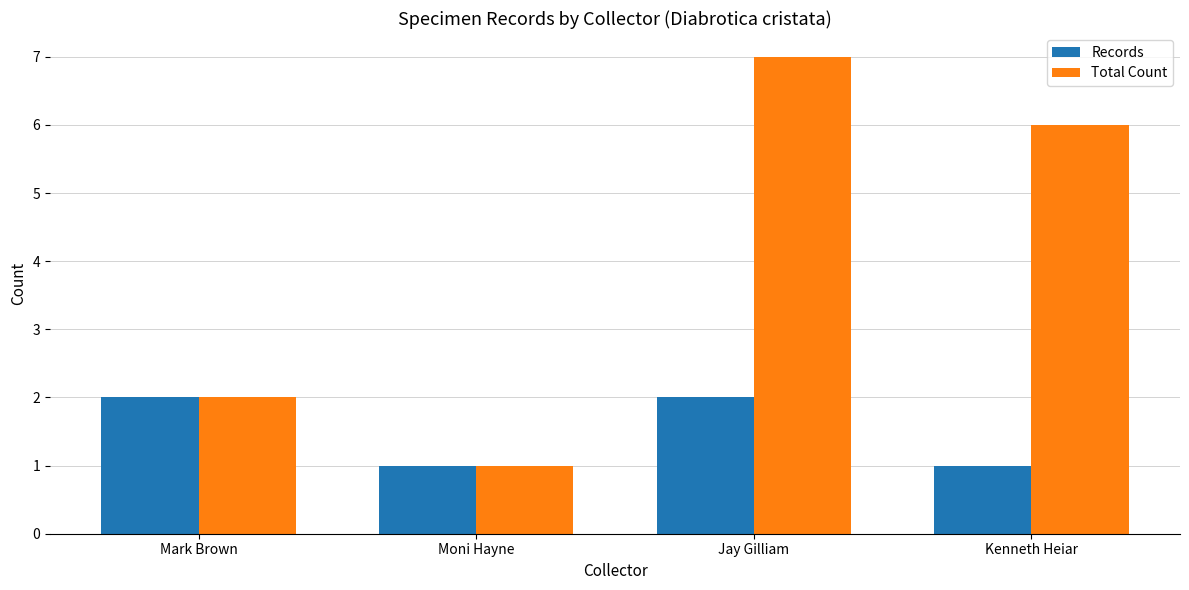

What is the maximum value shown in the chart?

7